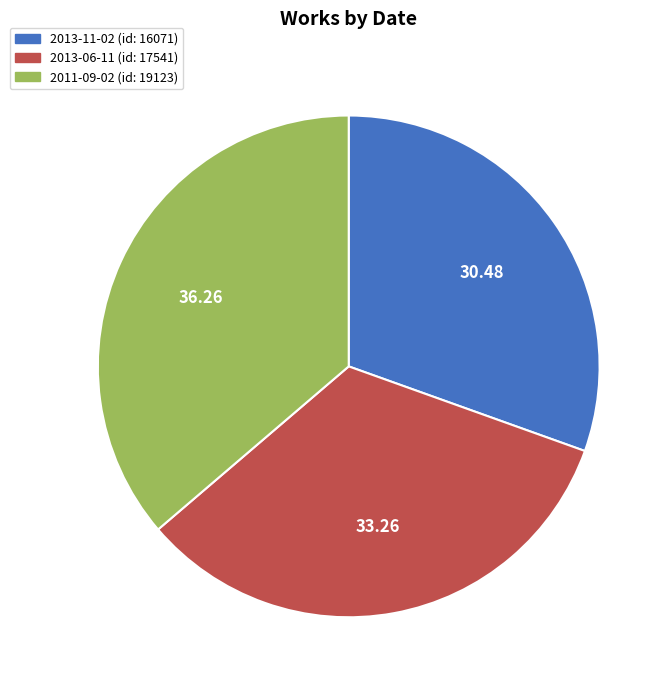

Rank the categories by value from lowest to highest.

2013-11-02, 2013-06-11, 2011-09-02